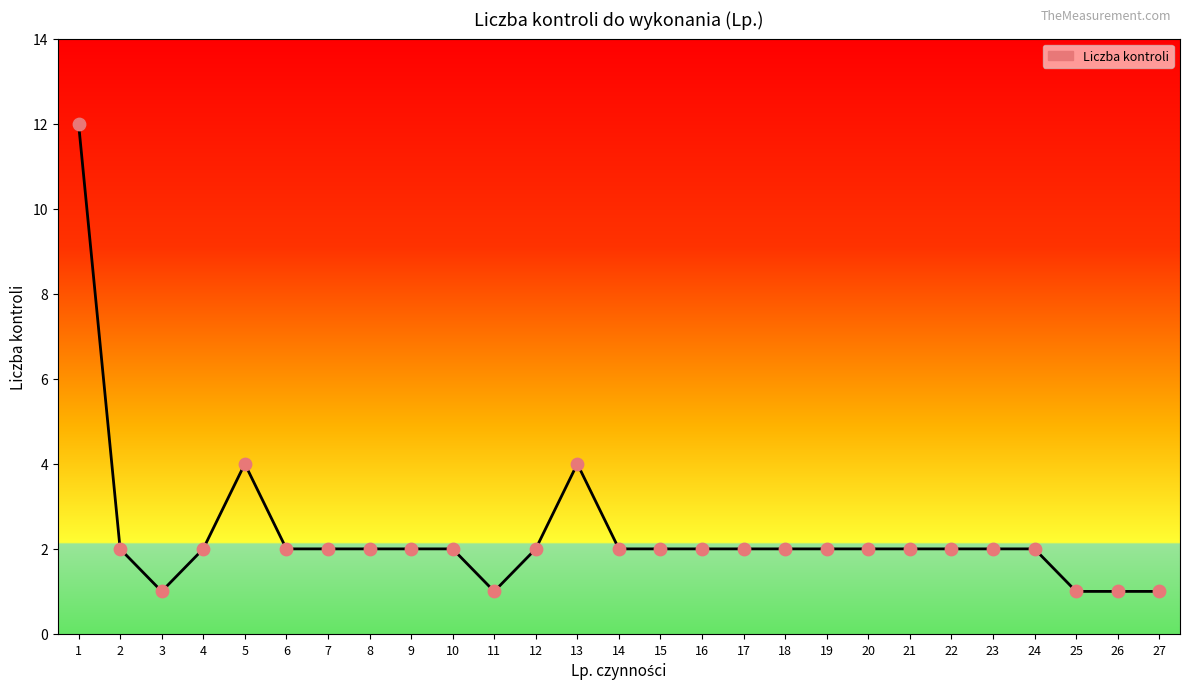

What is the ratio of the value at 4 to the value at 26?

2.0